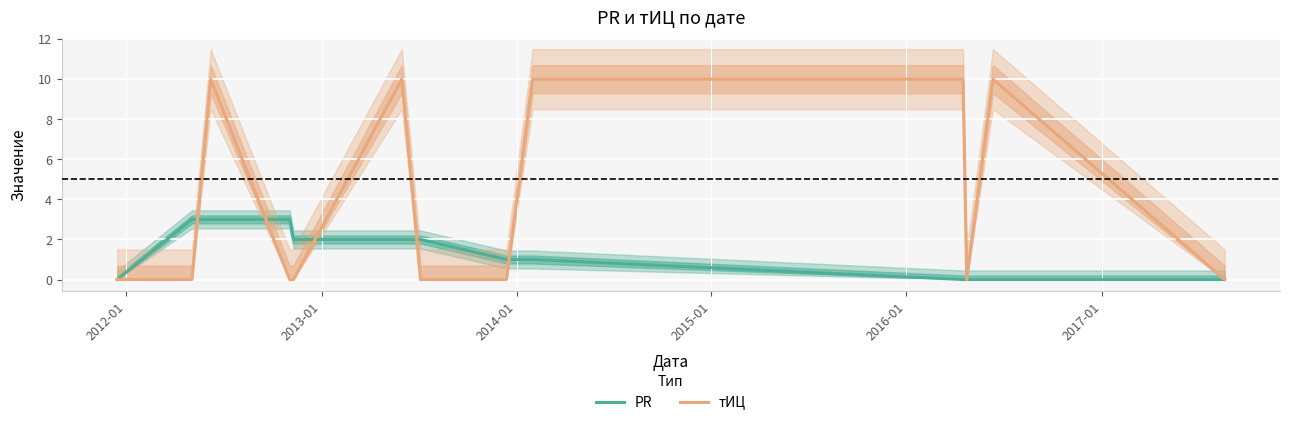

The тИЦ series shows 0 at 2012-01. True or false?

True